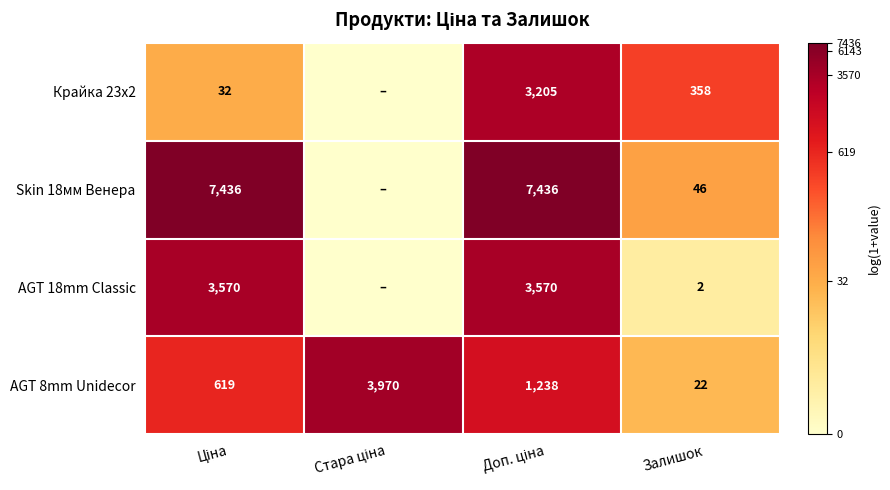

What is the total value across all series at Залишок?

428